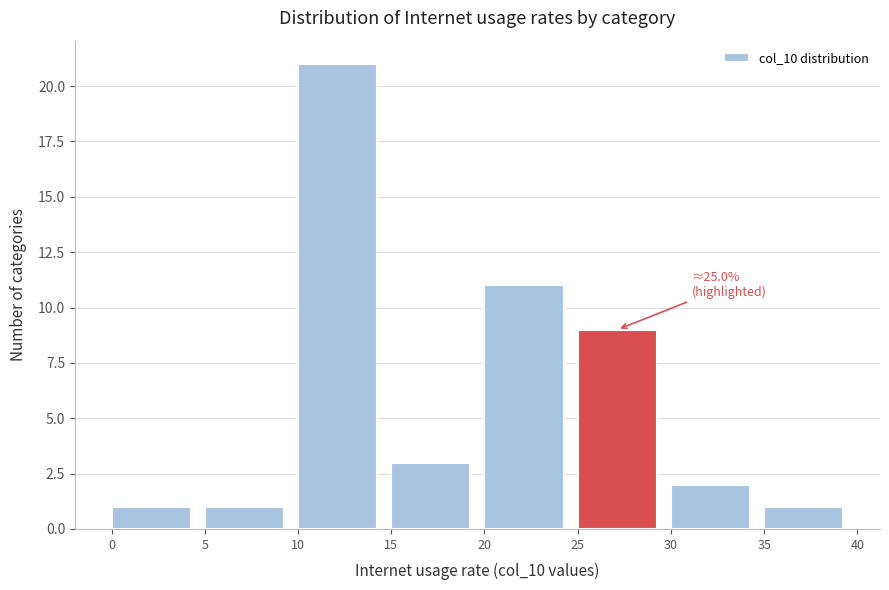

Which range on the x-axis has the tallest bar?

10 to 15